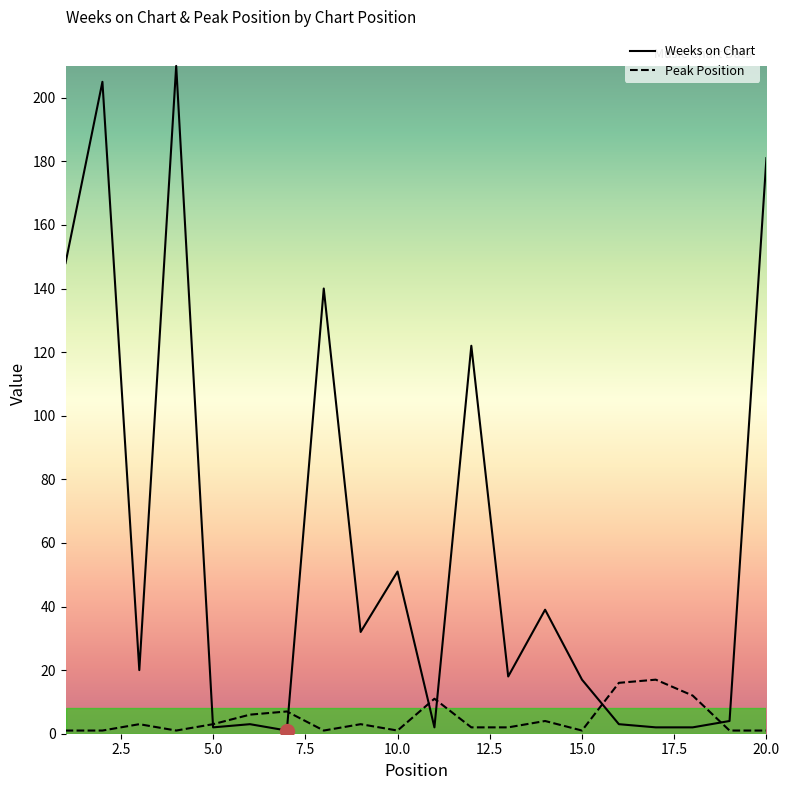

What is the maximum value for Peak Position?

17